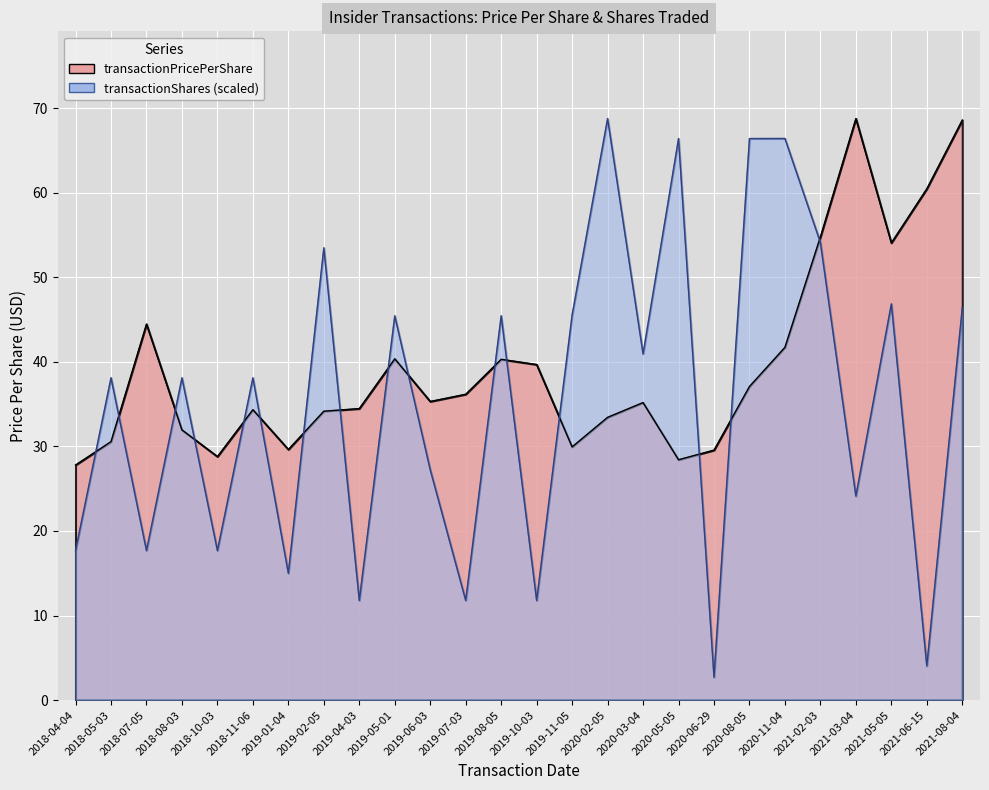

What is the sum of the transactionPricePerShare values at 2018-05-03 and 2021-03-04?

99.3